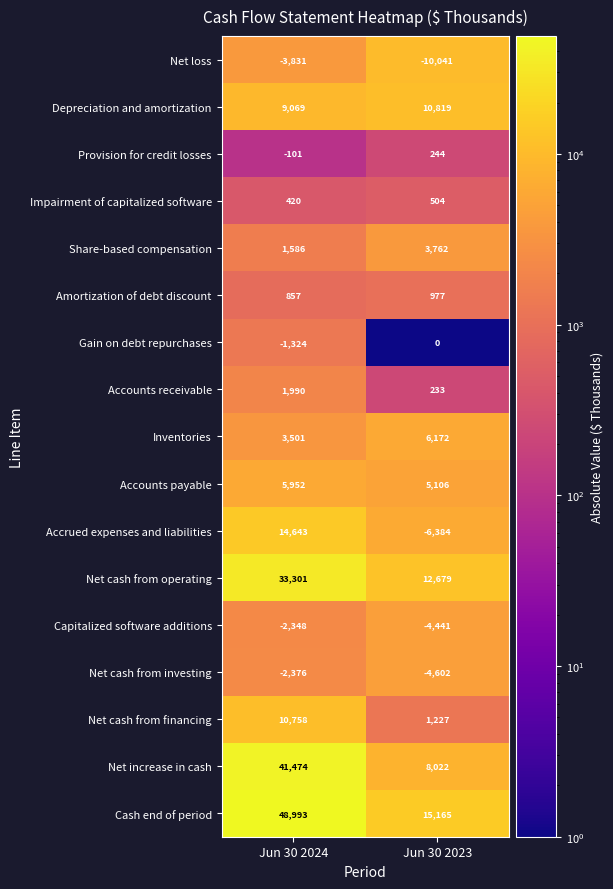

What is the total value across all series at Jun 30 2024?

162564